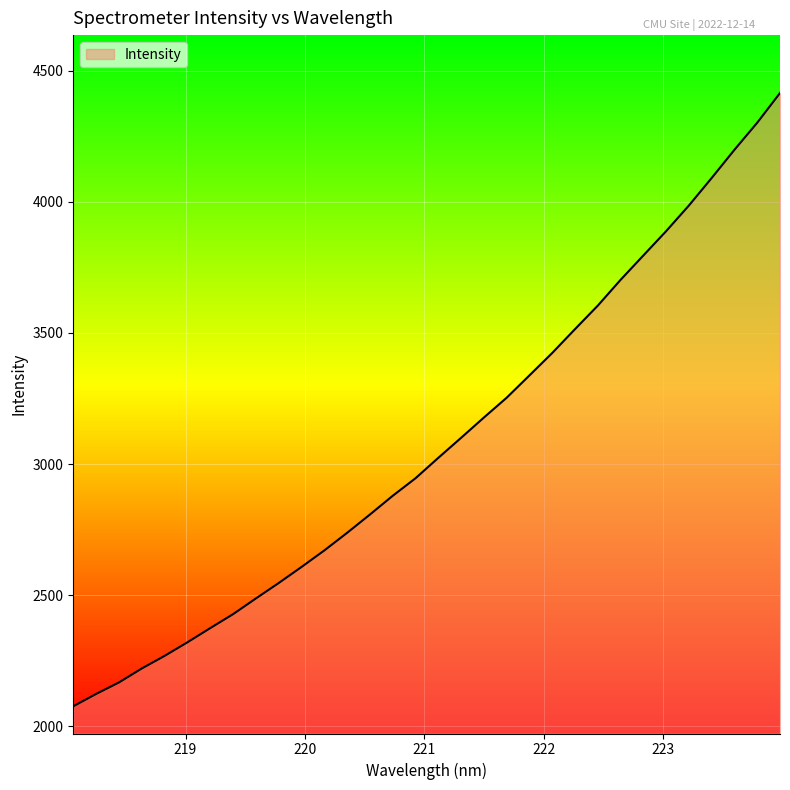

What is the maximum value shown in the chart?

4415.1